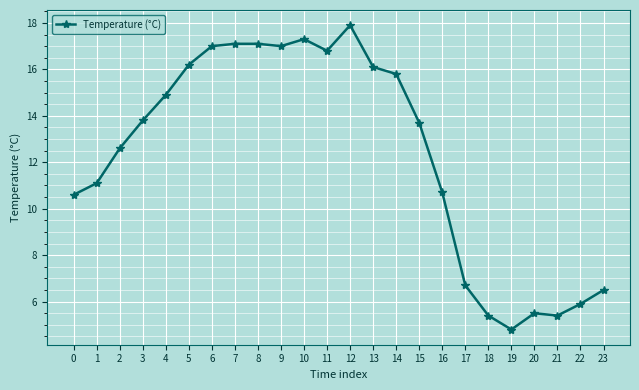

The value at 23 is 6.5. True or false?

True